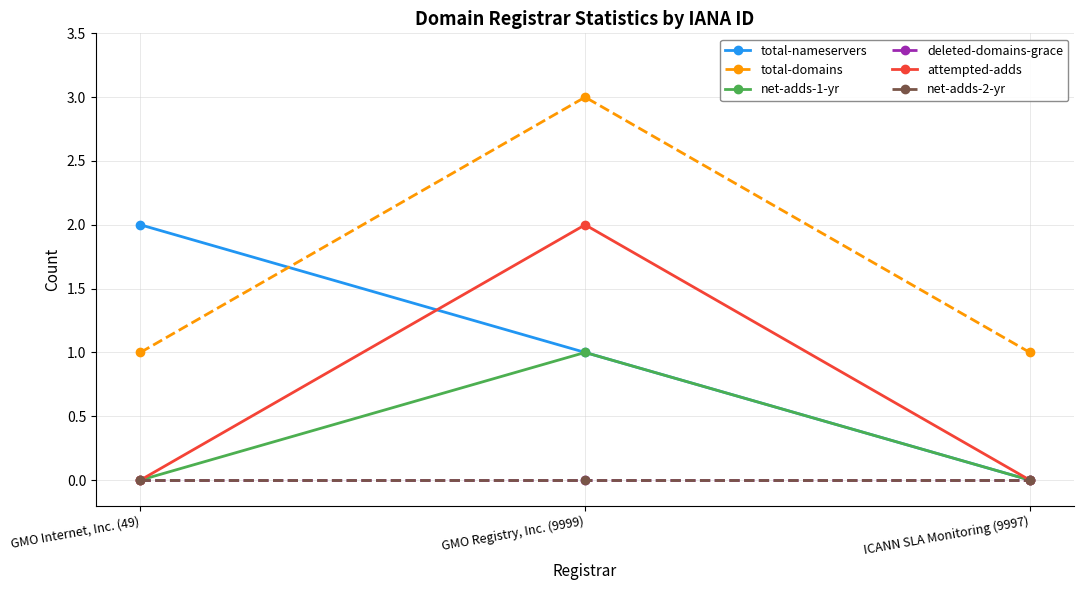

What is the difference between the maximum and minimum values in the net-adds-1-yr series?

1